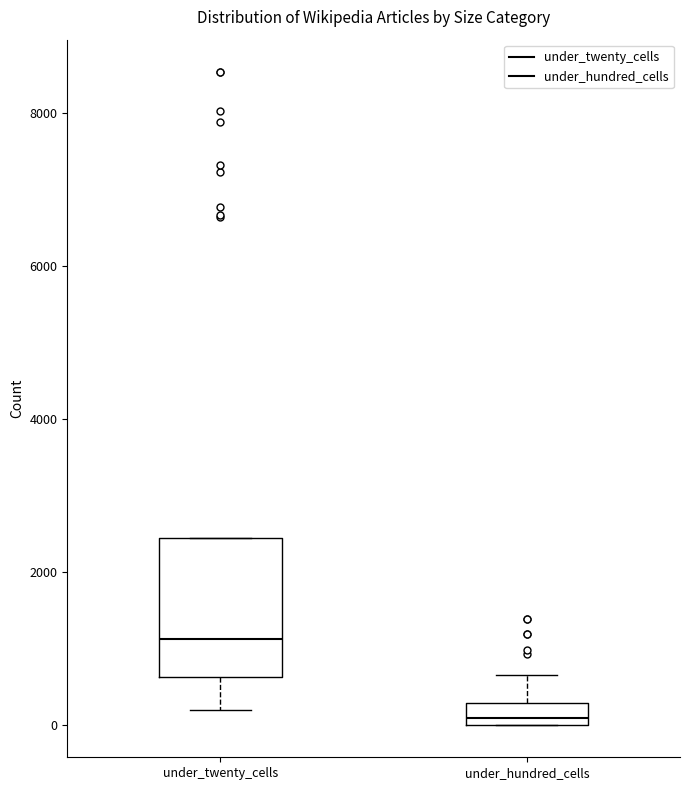

Comparing the boxes themselves (not the whiskers), which one is the tallest?

under_twenty_cells